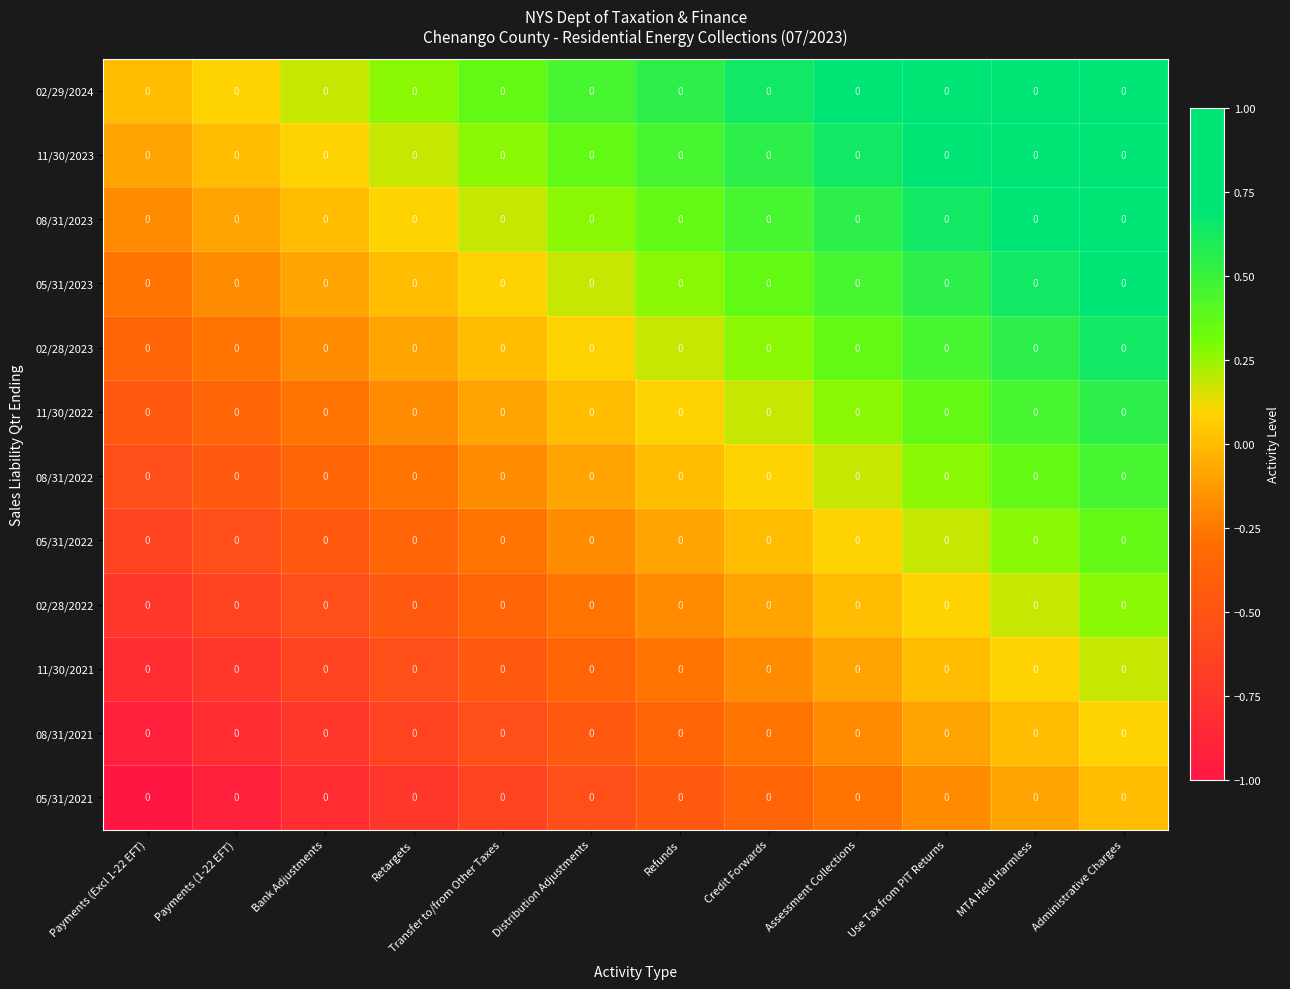

The value of 02/29/2024 at Payments (Excl 1-22 EFT) is -0.5. True or false?

False